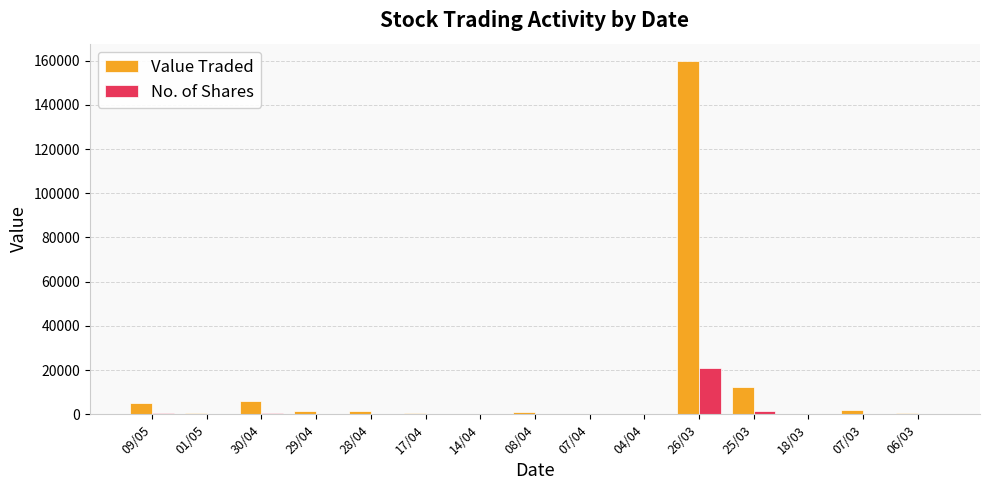

What is the maximum value for No. of Shares?

21036